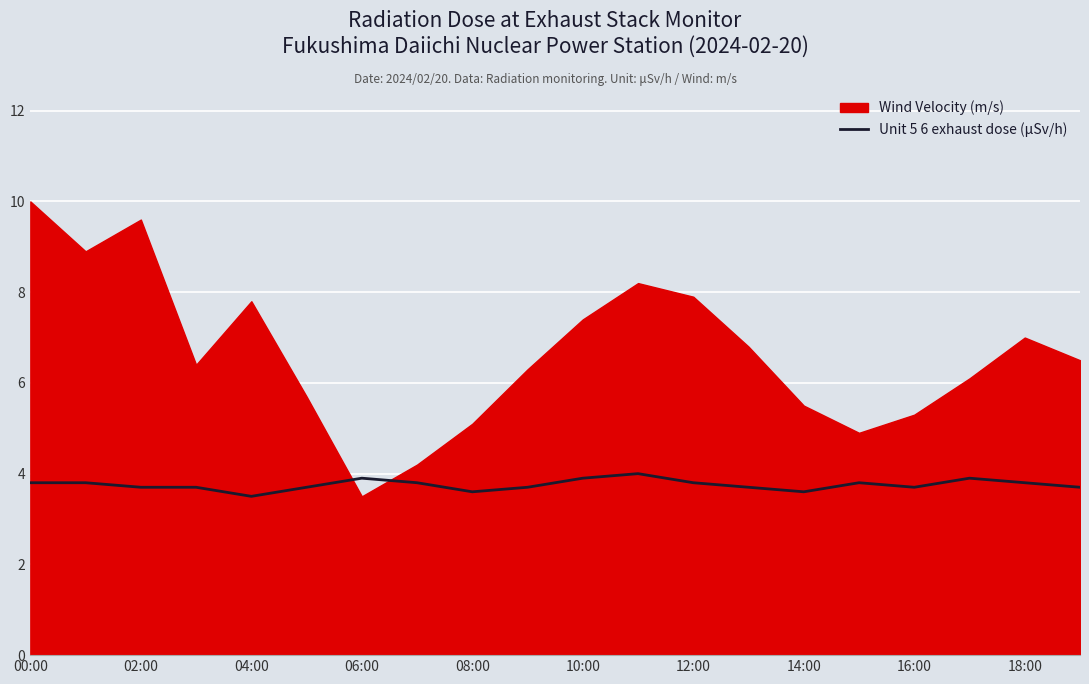

The value of Unit 5 6 exhaust dose (μSv/h) at 00:00 is 3.8. True or false?

True